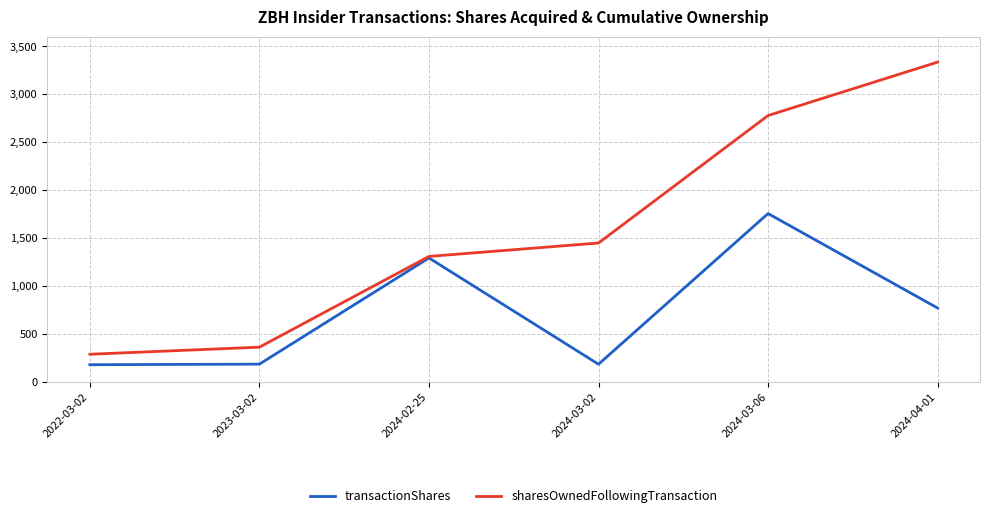

What is the spread (max minus min) of values at 2024-03-02?

1264